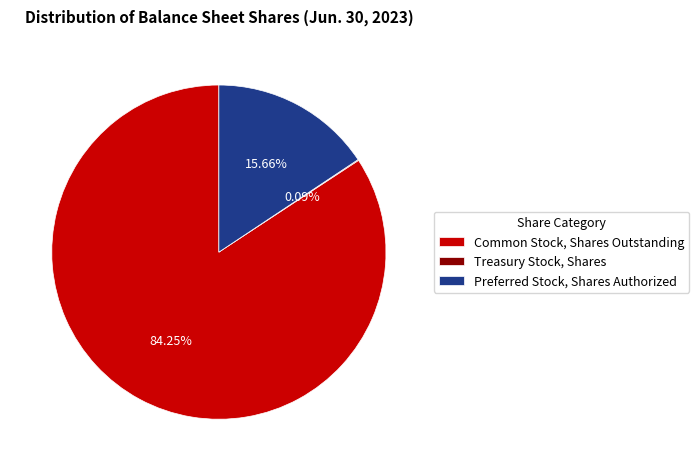

Which category has the biggest portion of the pie?

Common Stock, Shares Outstanding